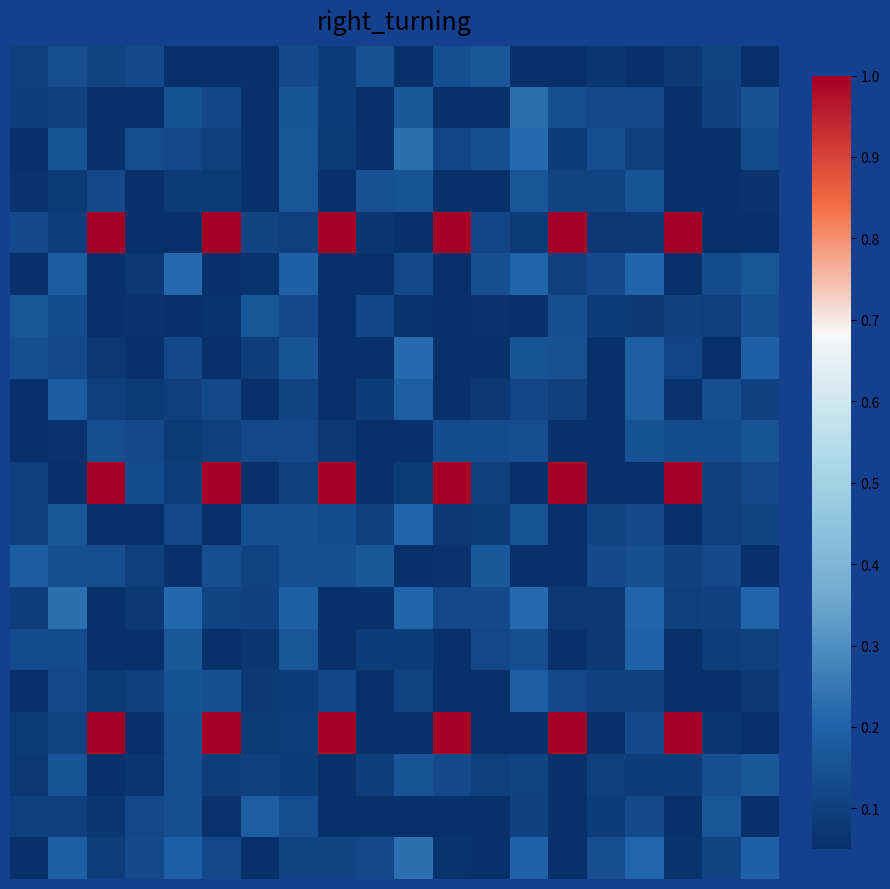

At which category is the sum across all series the highest?

5